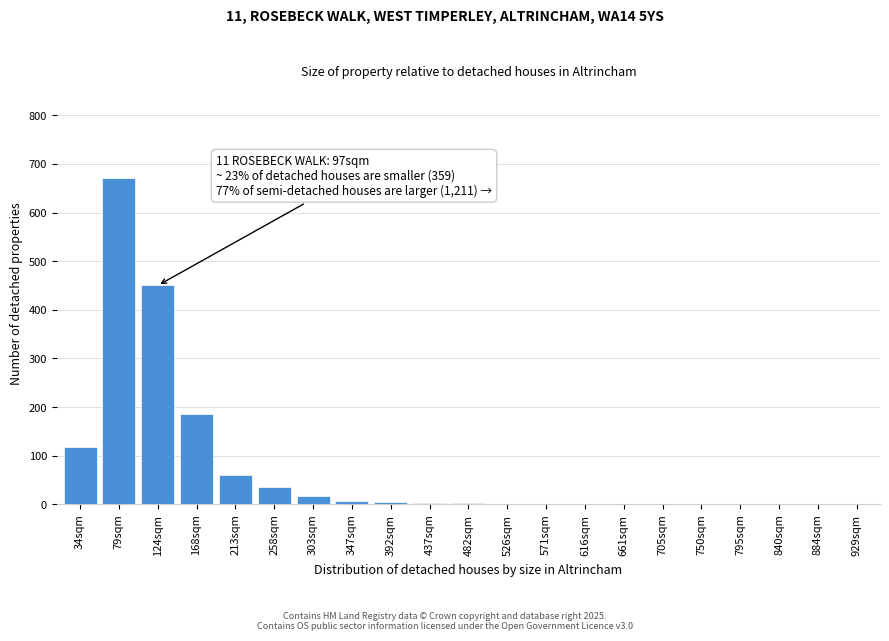

Between 124sqm and 661sqm, which is larger?

124sqm